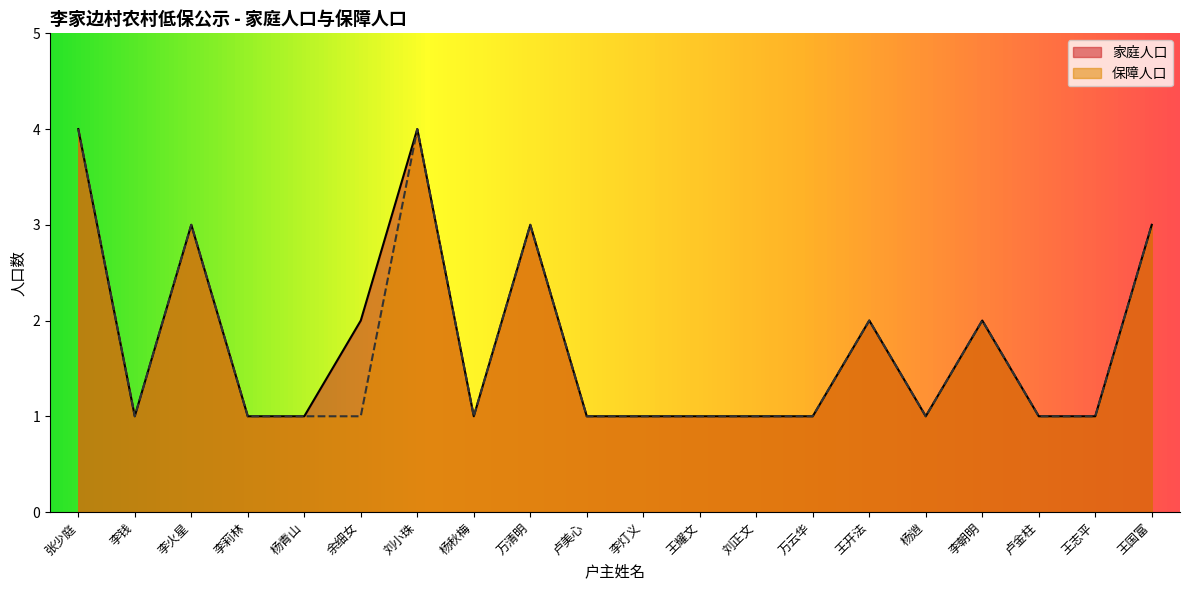

How many 家庭人口 values are between 1 and 3?

18